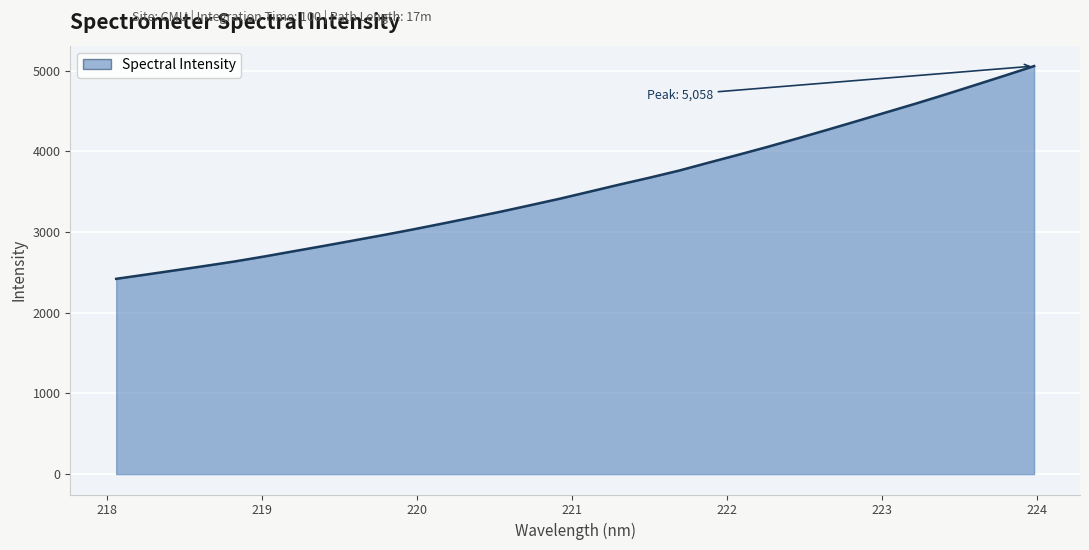

What is the difference between the maximum and minimum values?

2637.3